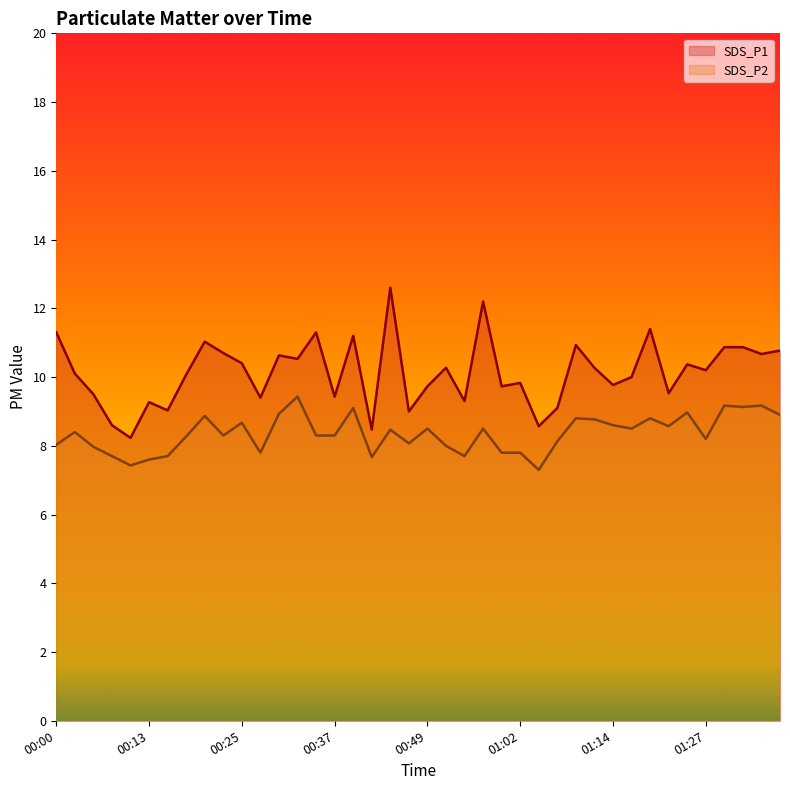

Is the value of SDS_P2 at 01:22 greater than the value of SDS_P1 at 01:17?

No